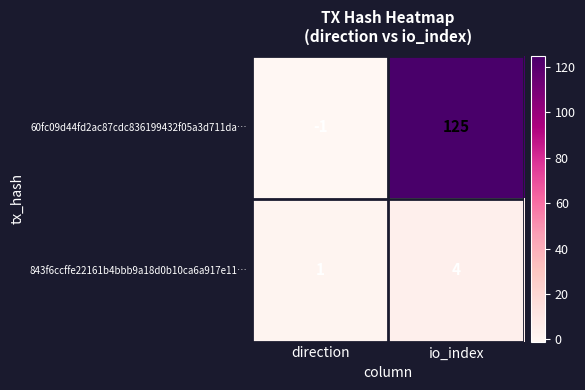

At which category does the chart reach its peak across all series?

io_index